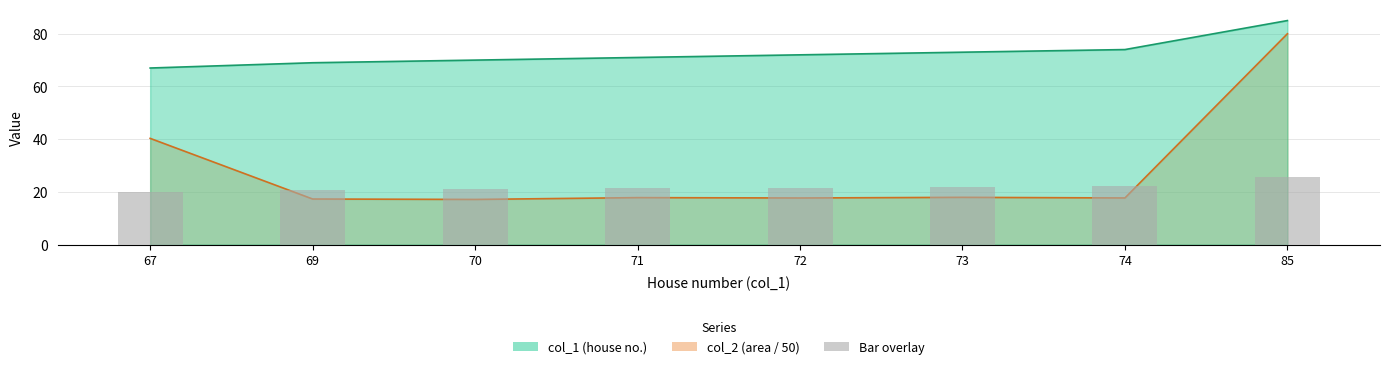

Rank the series by their maximum value, from lowest to highest.

col_2, col_1